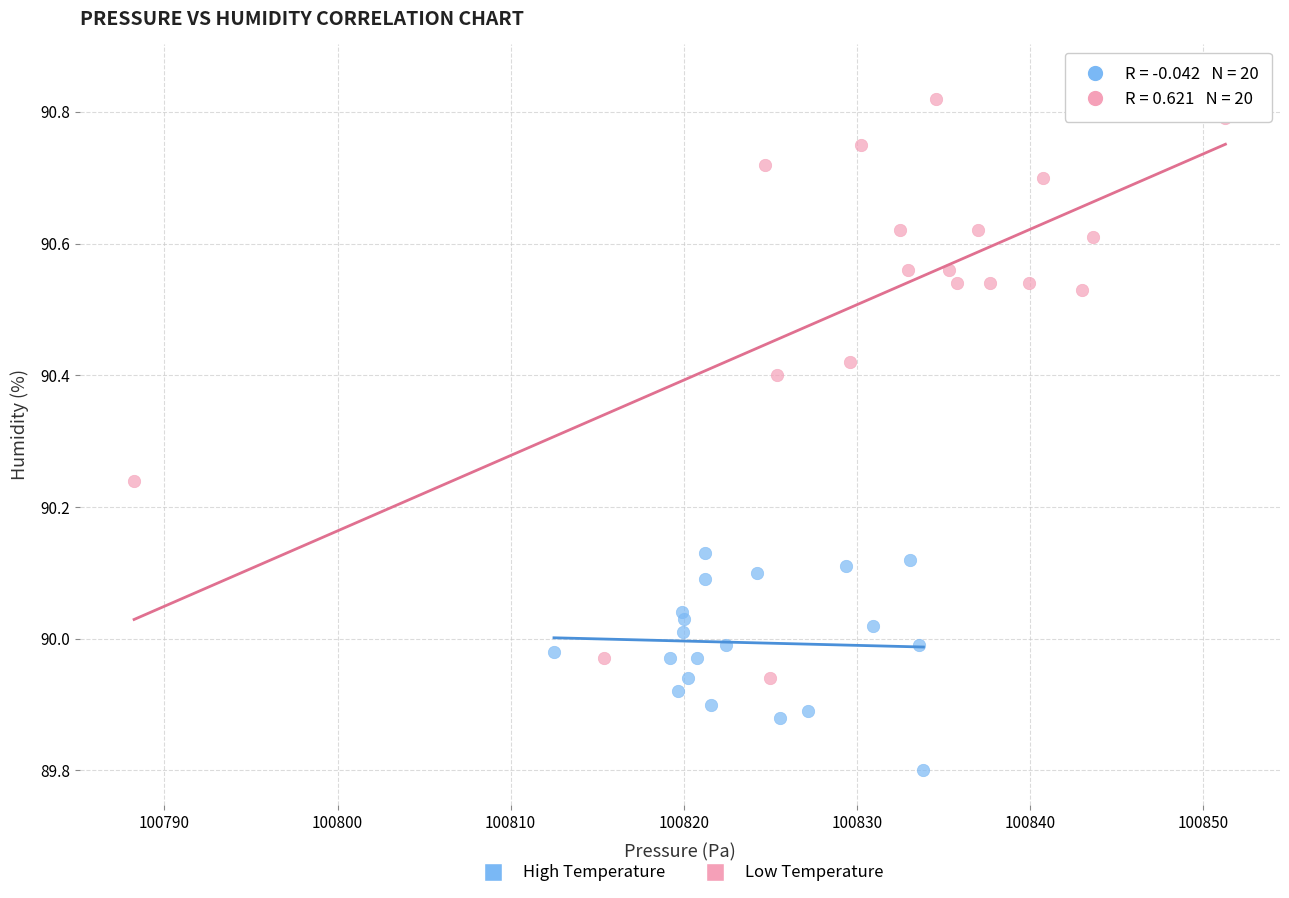

What are all the series names shown in the legend?

High Temperature, Low Temperature